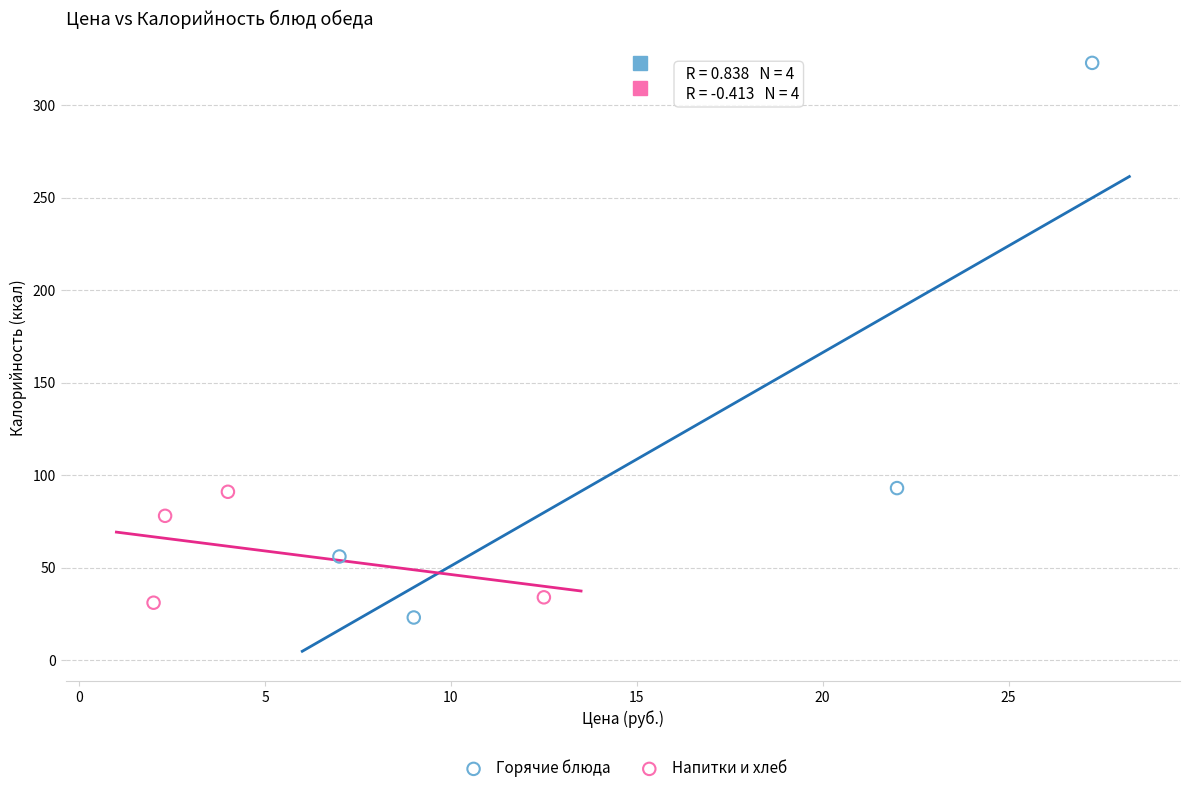

Which series contains the highest Y value?

Горячие блюда